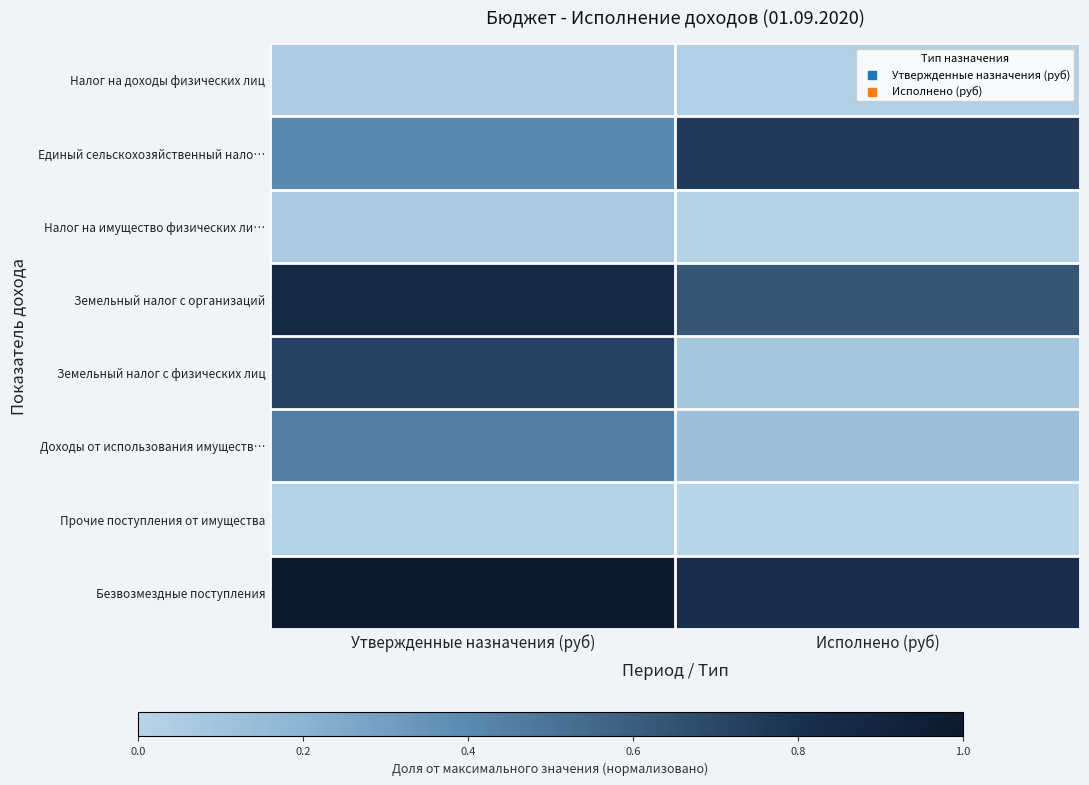

At Утвержденные назначения (руб), list the series in order from largest to smallest.

Безвозмездные поступления, Земельный налог с организаций, Земельный налог с физических лиц, Доходы от использования имуществ…, Единый сельскохозяйственный нало…, Налог на имущество физических ли…, Налог на доходы физических лиц, Прочие поступления от имущества